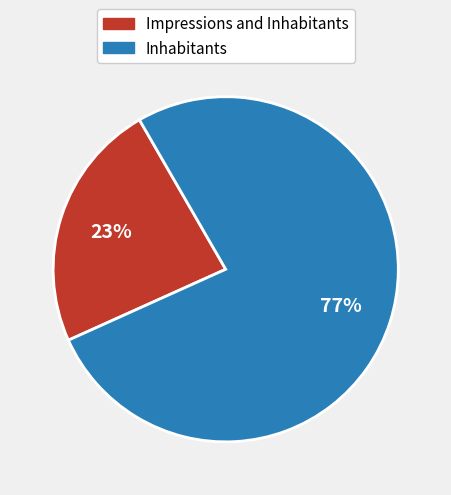

To the nearest percent, what is the average slice percentage?

50%